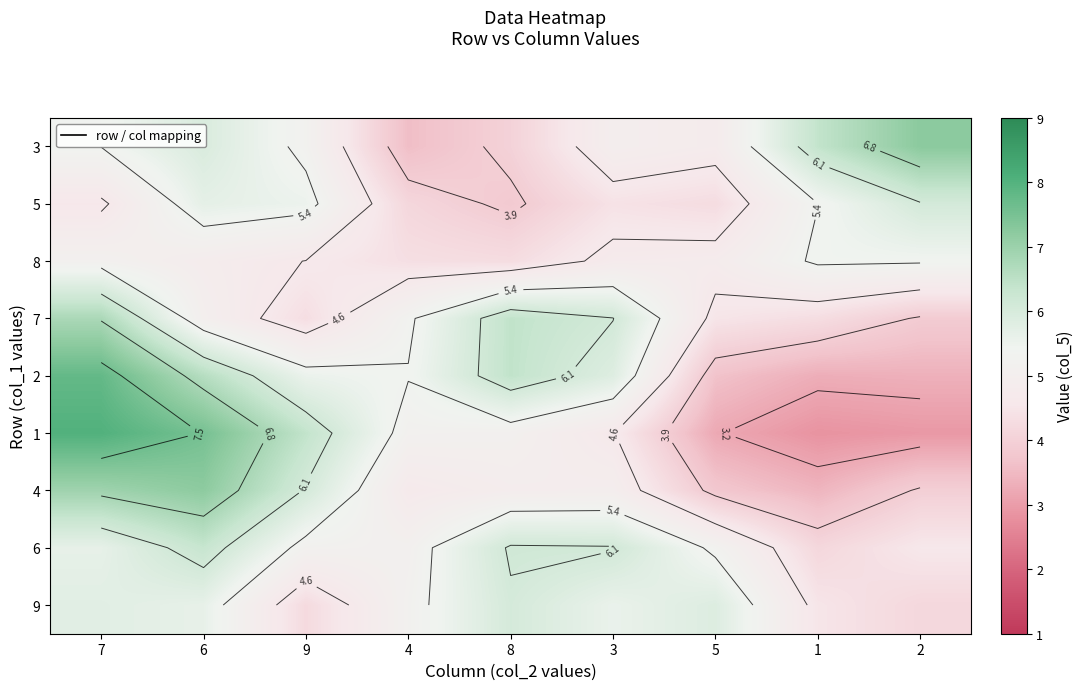

Which category has the lowest value across all series?

1